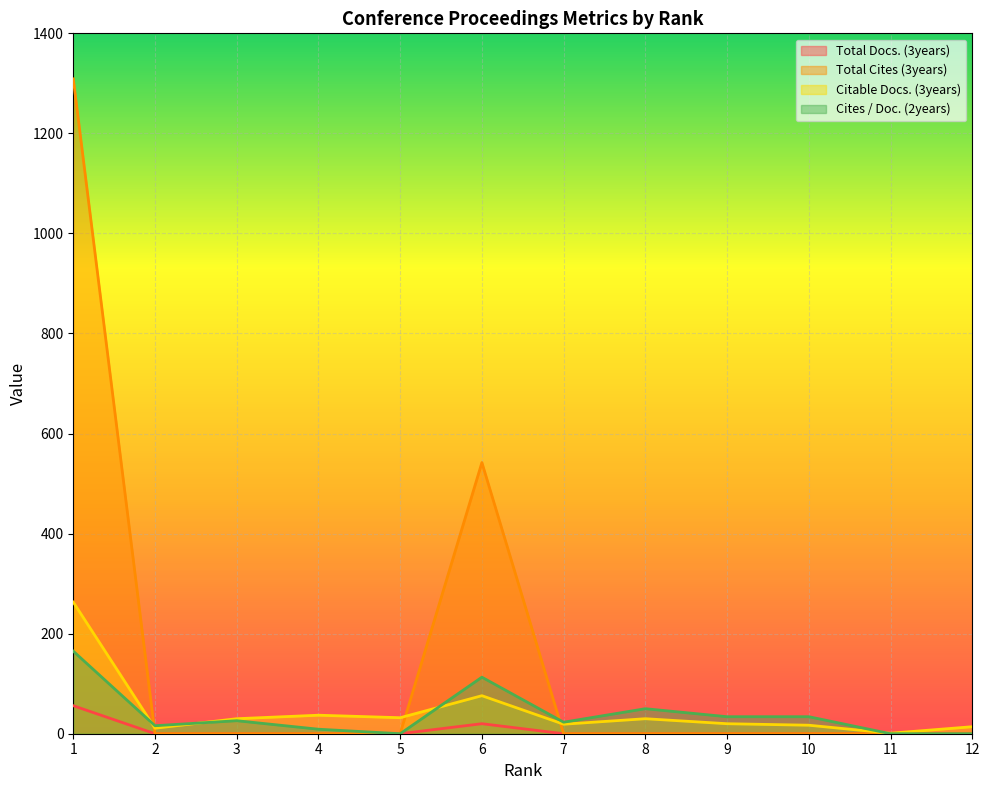

What is the difference between the second highest and minimum values in the Cites / Doc. (2years) series?

113